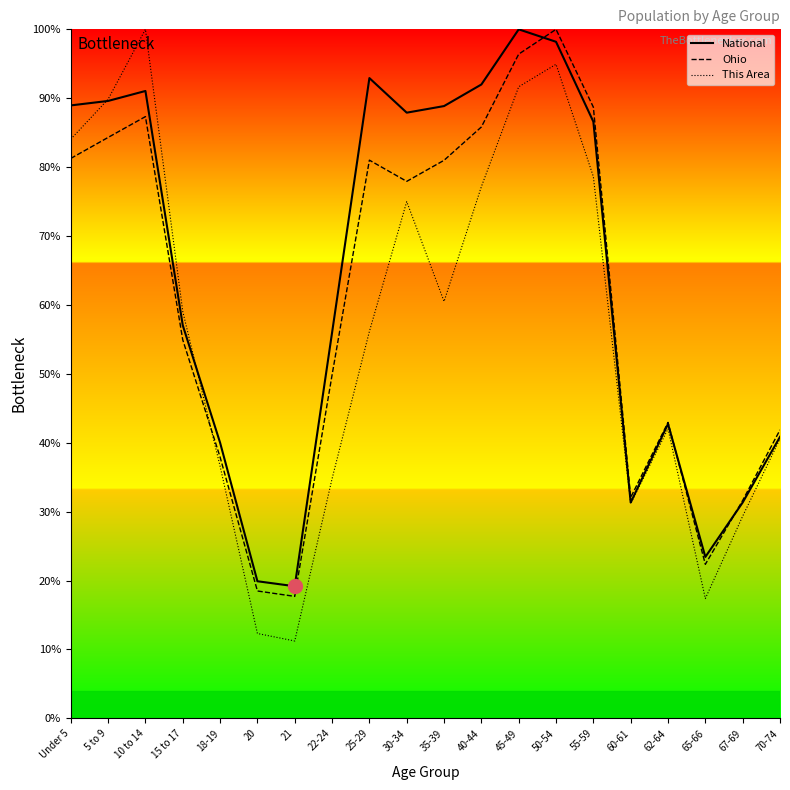

What is the smallest value displayed?

11.2